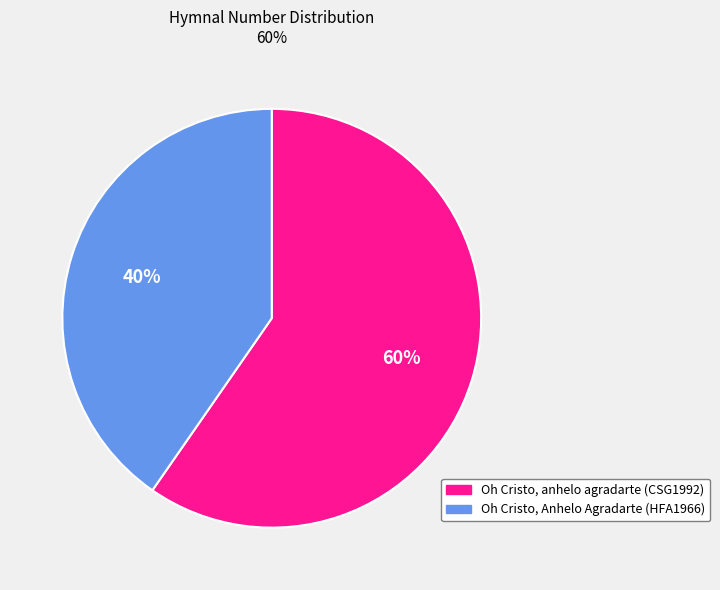

To the nearest percent, what is the average slice percentage?

50%